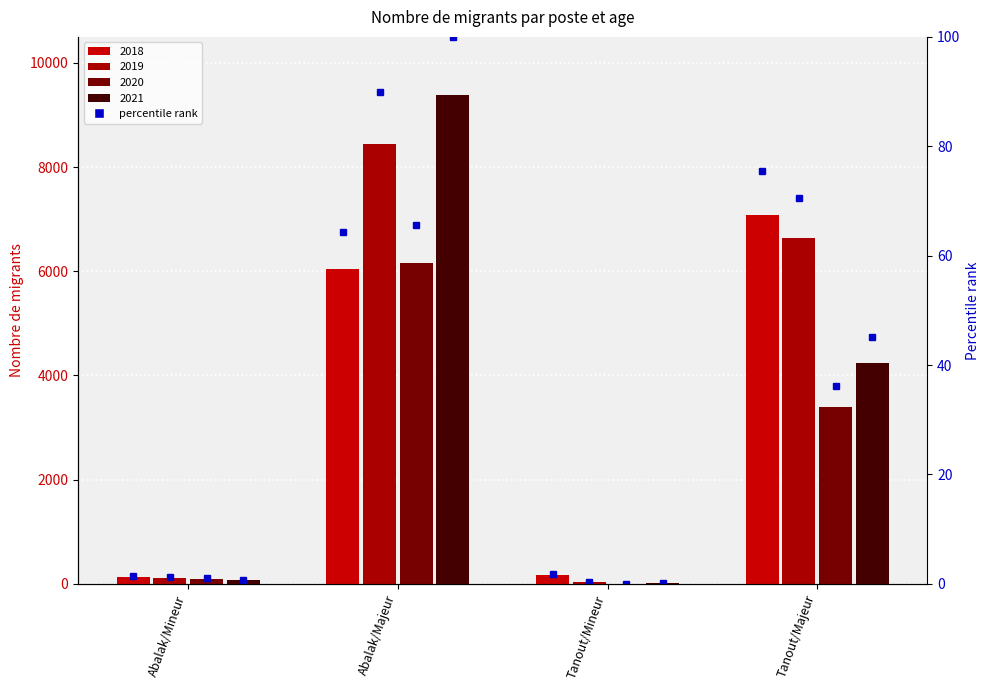

Between Abalak/Mineur and Tanout/Mineur, which is larger?

Tanout/Mineur